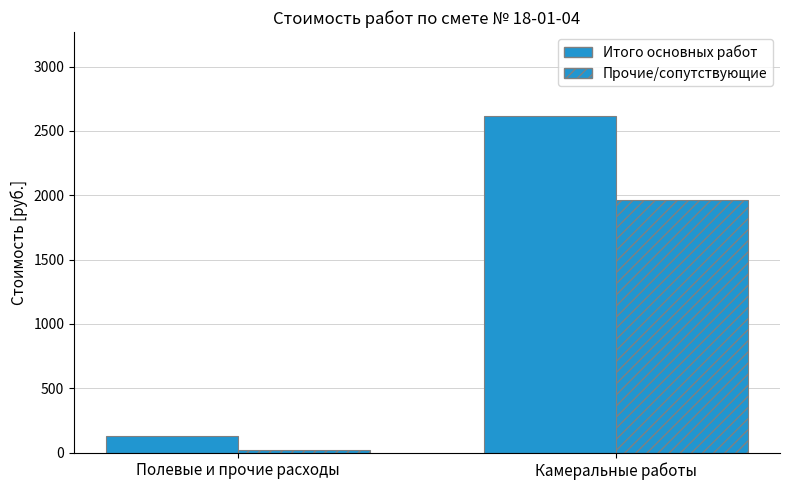

How many bars are there in total?

4